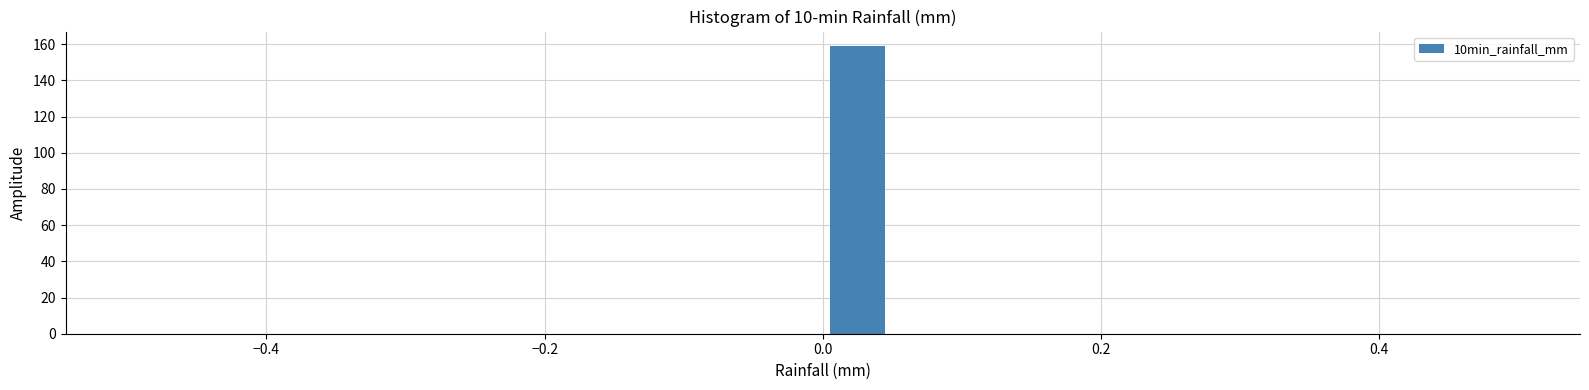

Around what value on the x-axis is the tallest bar? Give the approximate position of its centre, as read against the axis.

0.02